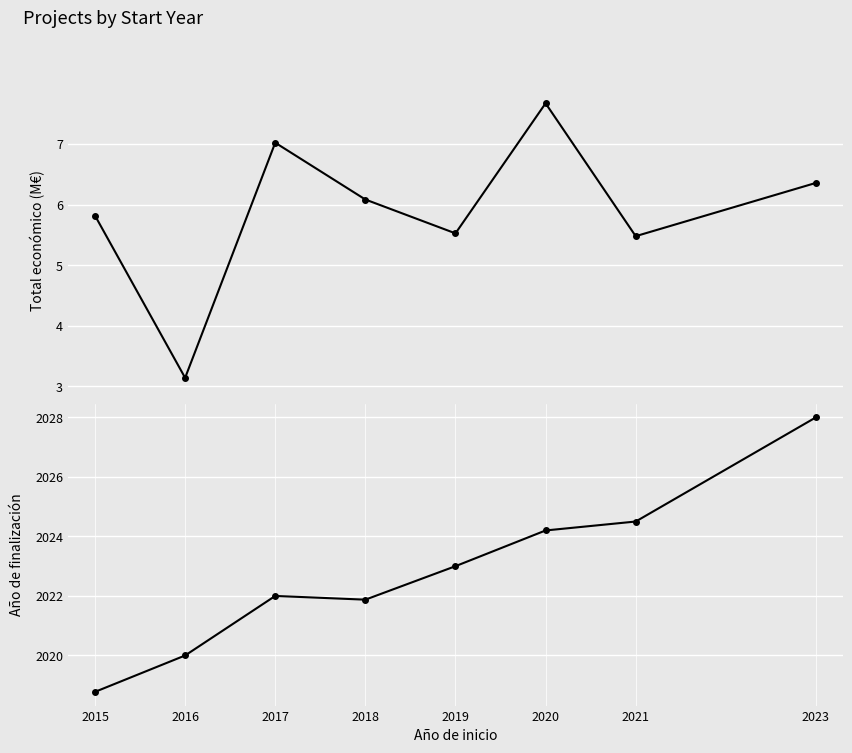

Which label corresponds to the largest value in the chart?

2023